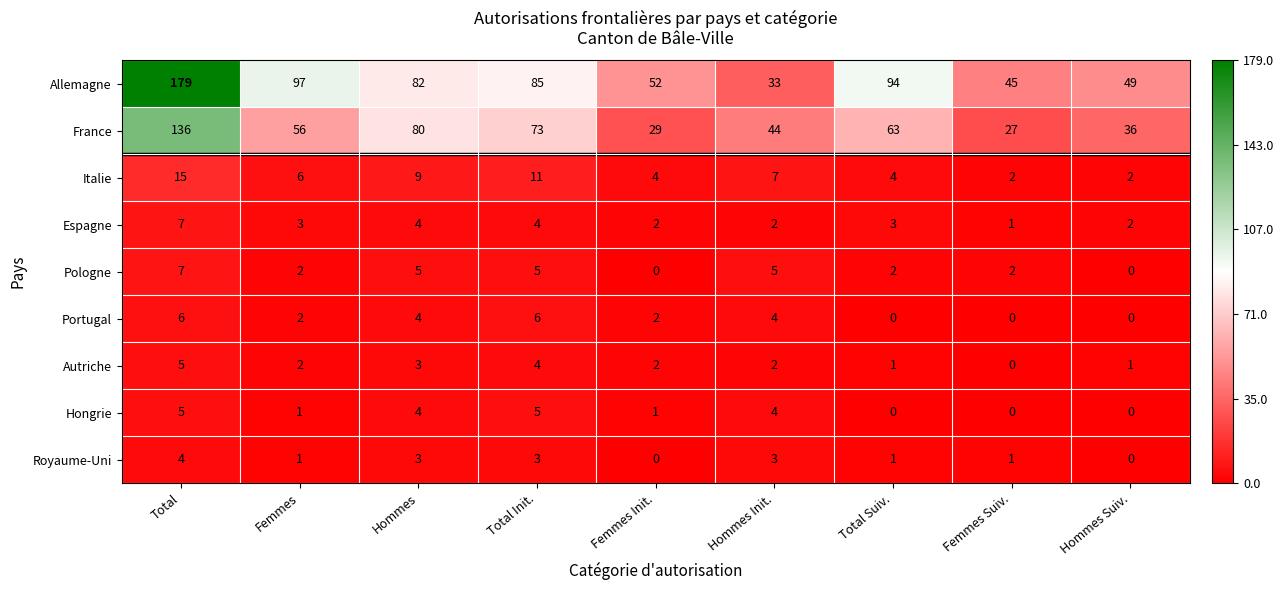

What is the total value across all series at Total?

364